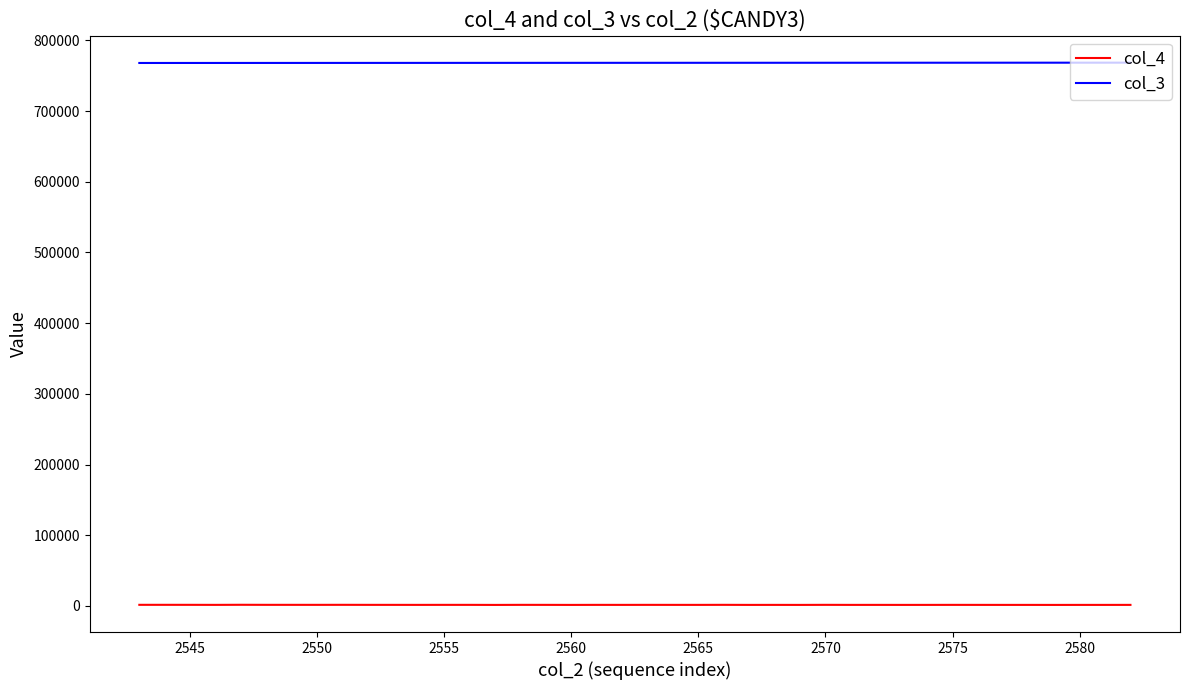

True or false: col_4 and col_3 intersect in this chart.

False